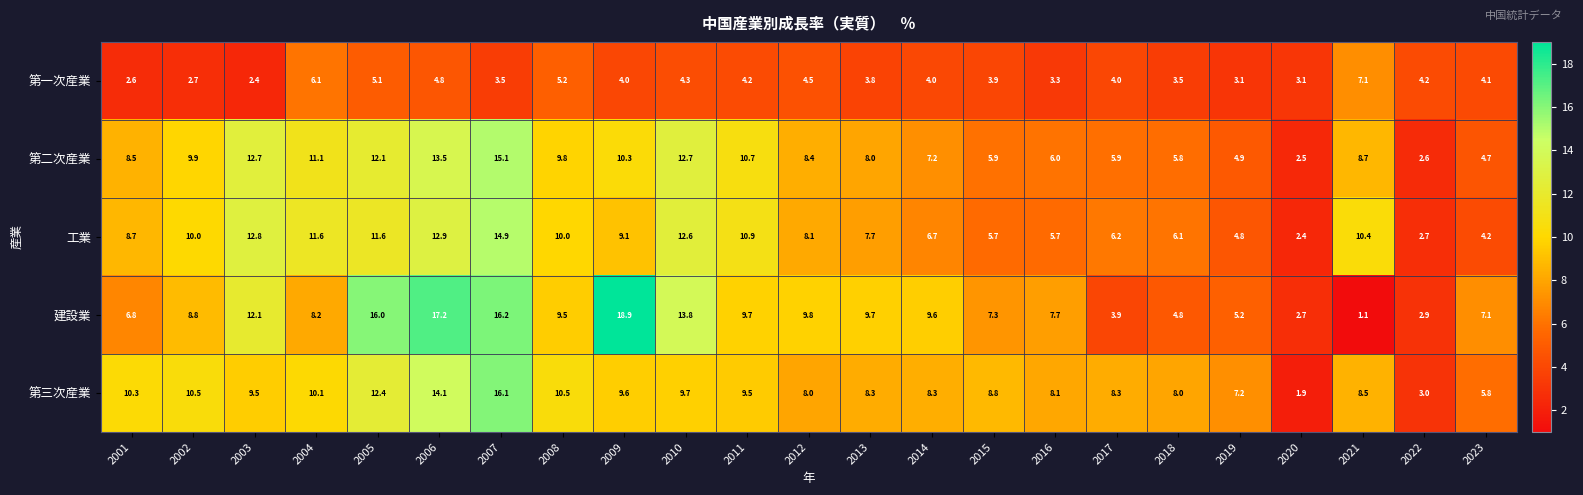

At which category is the sum across all series the highest?

2007